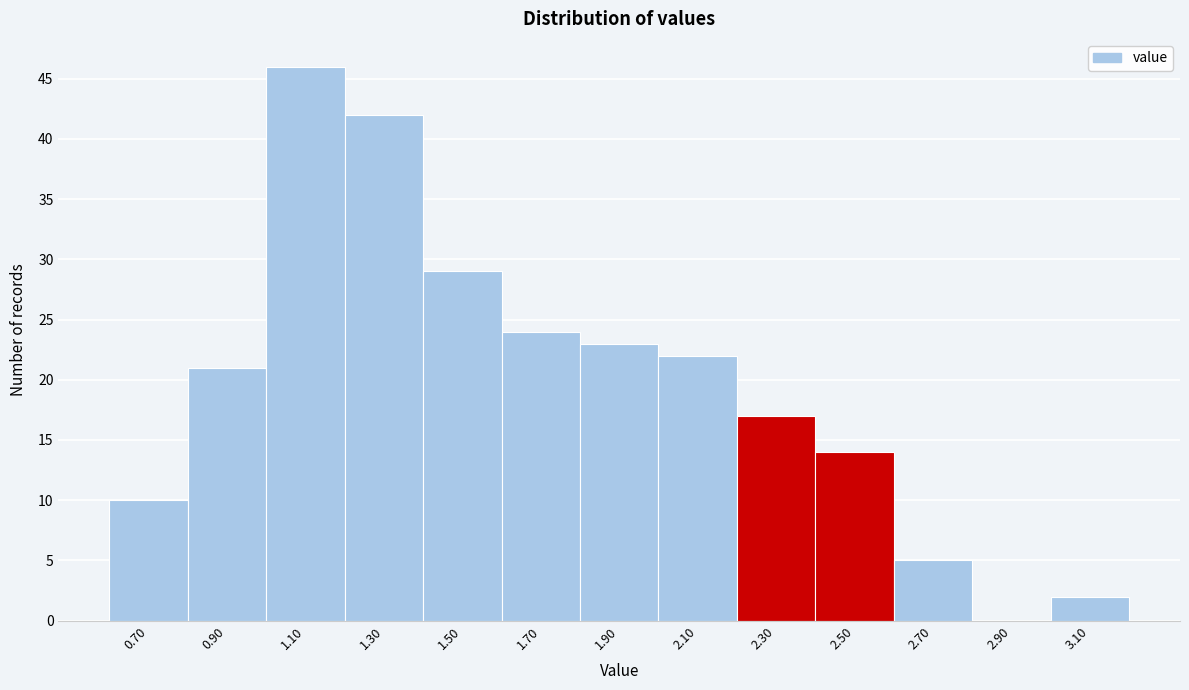

Reading left to right, list all the values displayed in this chart.

0.70=10	0.90=21	1.10=46	1.30=42	1.50=29	1.70=24	1.90=23	2.10=22	2.30=17	2.50=14	2.70=5	2.90=0	3.10=2